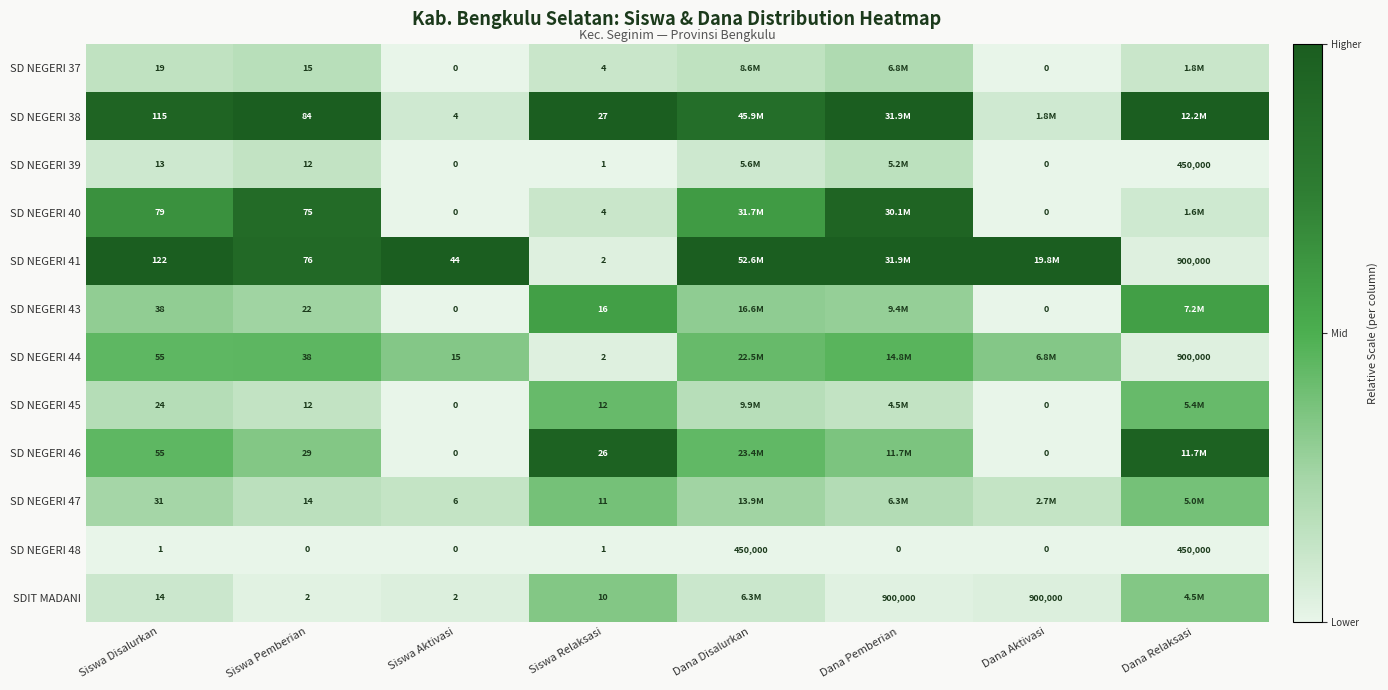

At which label does SDIT MADANI reach its peak?

Siswa Relaksasi